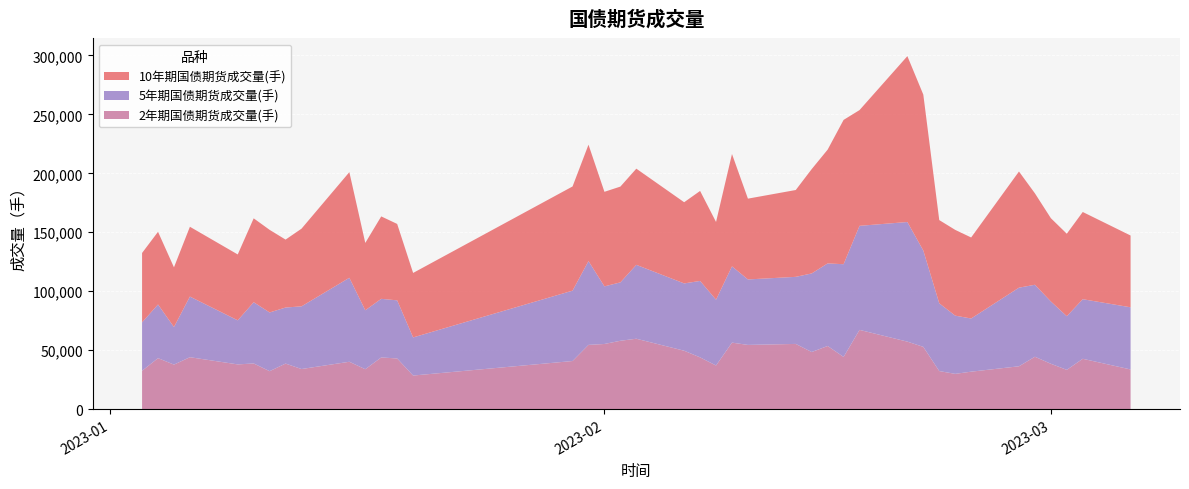

Reading right to left, extract all data points from this chart.

10年期国债期货成交量(手): 60896	74005	69974	70656	77573	98551	68743	72776	70607	132284	140737	98199	122437	96538	88523	73676	68548	95319	65949	76355	68878	81596	81269	80227	98766	88393	54719	64826	69940	57122	89626	65897	57635	70088	71176	55892	59225	50658	61671	58890
5年期国债期货成交量(手): 52739	50539	45513	52862	61070	66697	45111	49394	57494	81745	101483	88285	78661	70060	66679	56906	55553	64695	55826	64857	57097	62693	49537	48875	71081	59706	32334	49316	49724	50019	71250	53171	47549	49815	51941	37392	51447	31874	45526	41064
2年期国债期货成交量(手): 33588	42641	33246	38410	44373	36274	31703	29844	32217	52747	57188	67159	44210	53495	48372	55247	54405	56351	36943	43827	49481	59653	57926	55198	54430	40739	28420	42907	43773	33785	40105	33948	38577	32125	38682	37871	43977	37697	43178	32452